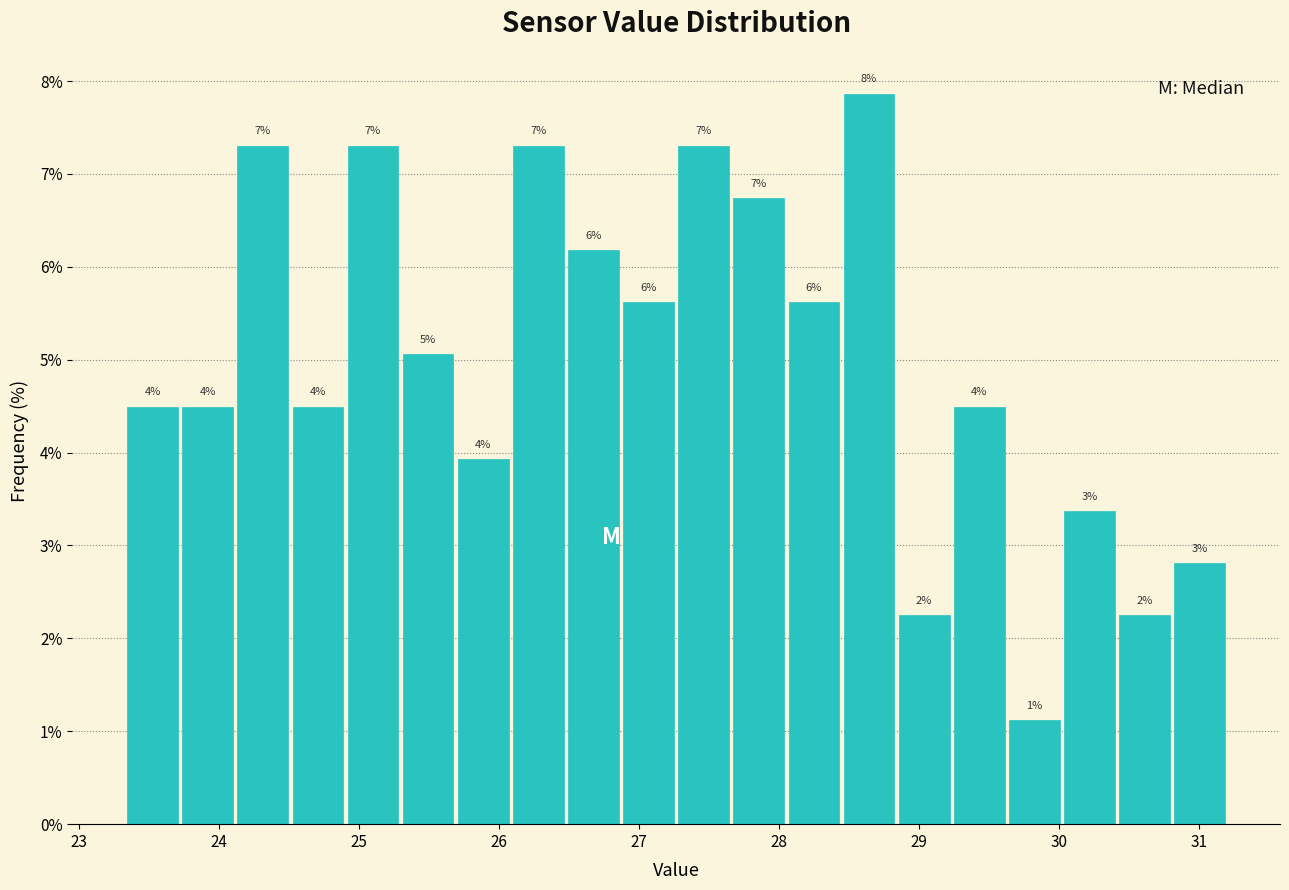

Read against the x-axis, roughly where is the centre of the tallest bar?

28.6